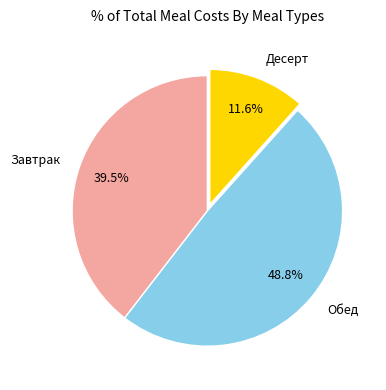

What is the smallest slice in the pie chart?

Десерт